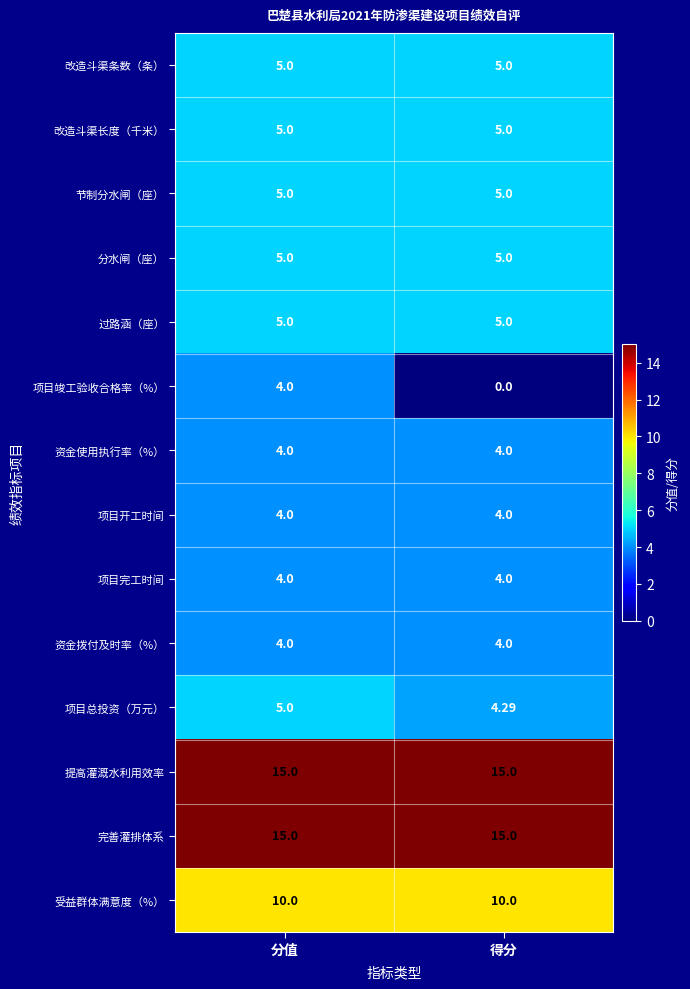

Which series changed the most between 分值 and 得分?

项目竣工验收合格率（%）